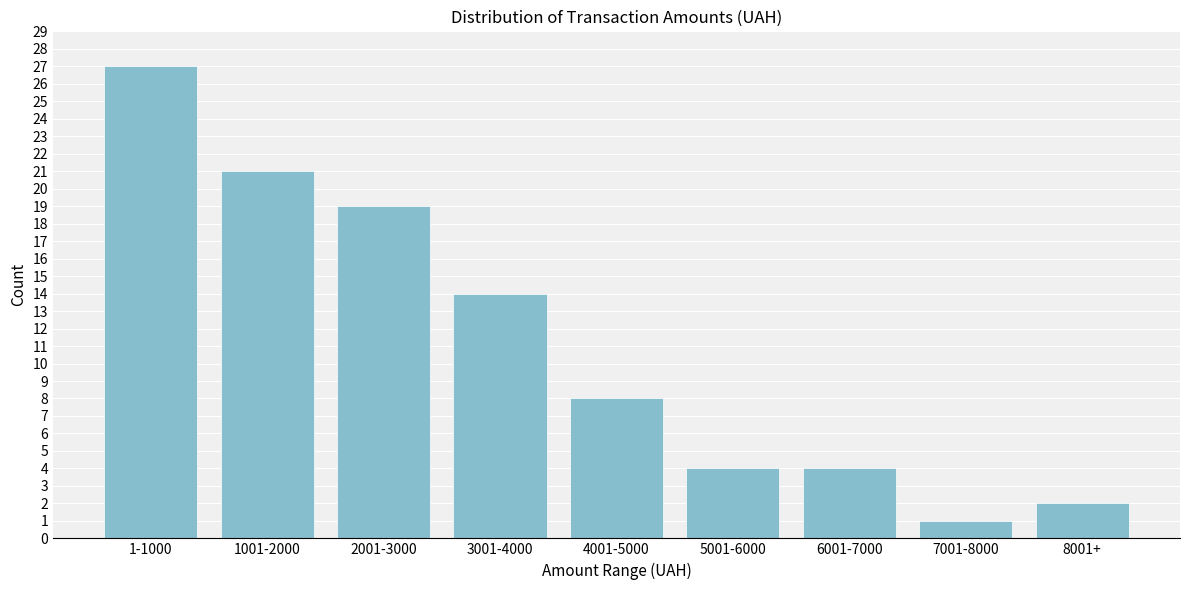

Reading left to right, transcribe all the data shown in this chart.

1-1000=27	1001-2000=21	2001-3000=19	3001-4000=14	4001-5000=8	5001-6000=4	6001-7000=4	7001-8000=1	8001+=2